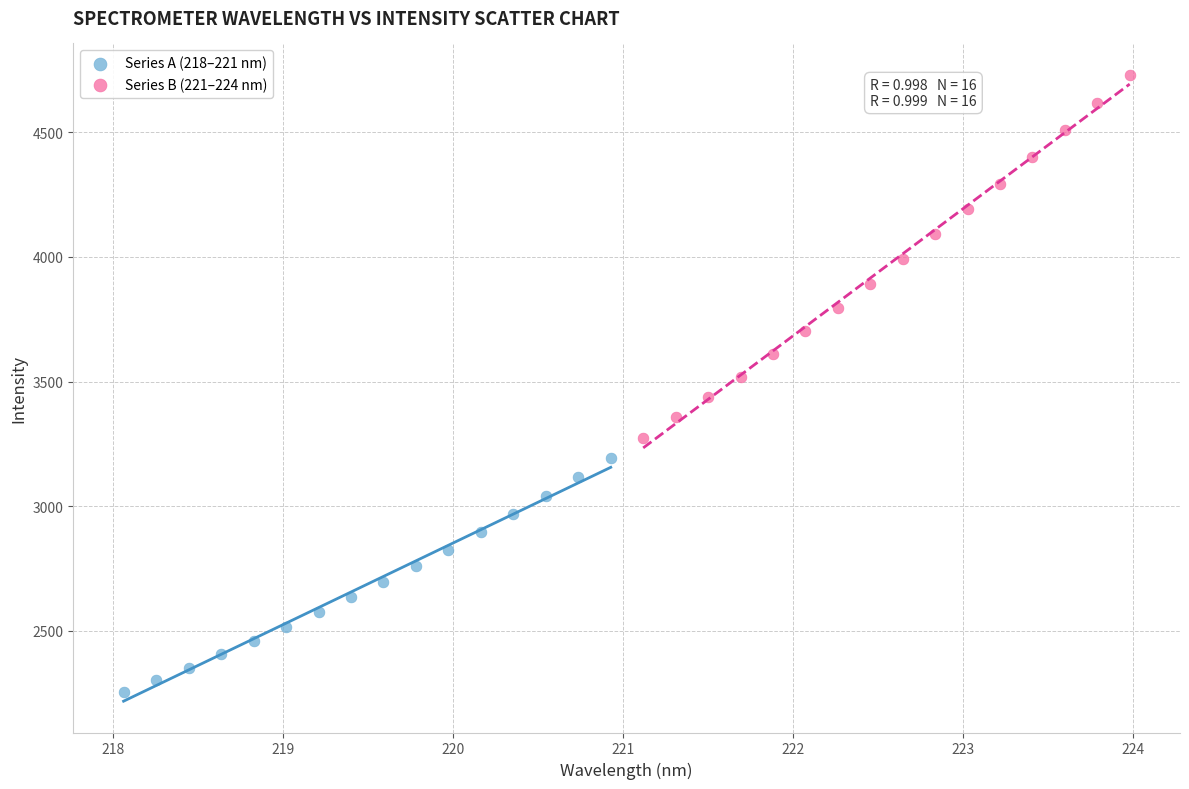

Which series contains the lowest Y value?

Series A (218–221 nm)